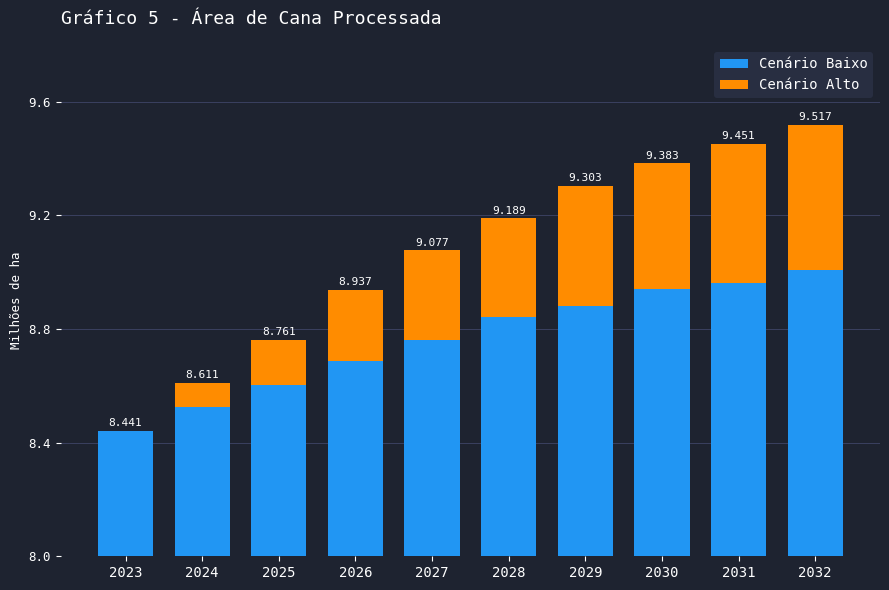

Reading left to right, extract all data points from this chart.

Cenário Baixo: 8.4	8.5	8.6	8.7	8.8	8.8	8.9	8.9	9.0	9.0
Cenário Alto: 0.0	0.1	0.2	0.3	0.3	0.3	0.4	0.4	0.5	0.5